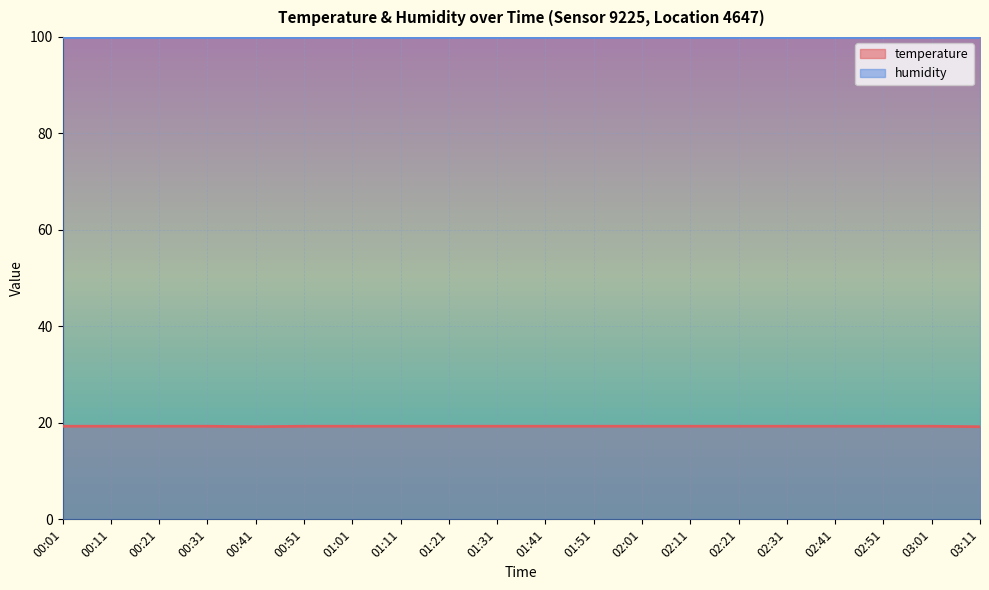

List the labels in order of value, largest first.

00:01, 00:11, 00:21, 00:31, 00:51, 01:01, 01:11, 01:21, 01:31, 01:41, 01:51, 02:01, 02:11, 02:21, 02:31, 02:41, 02:51, 03:01, 00:41, 03:11